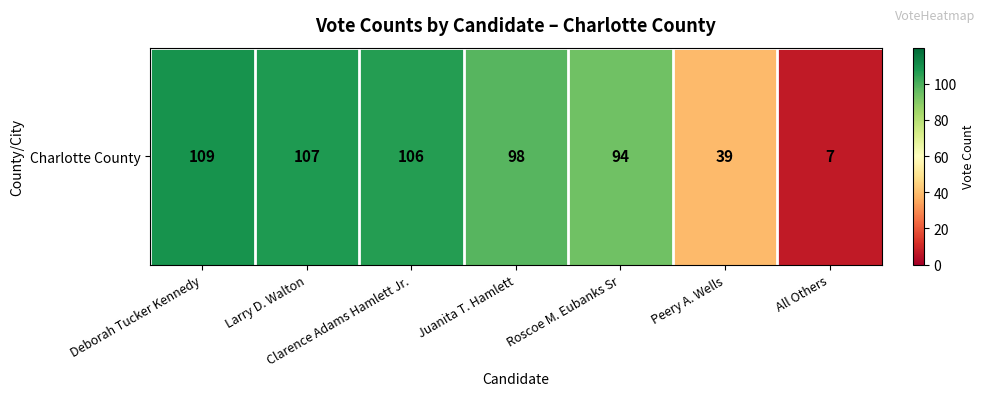

Read the value at Clarence Adams Hamlett Jr., to the nearest 50.

100